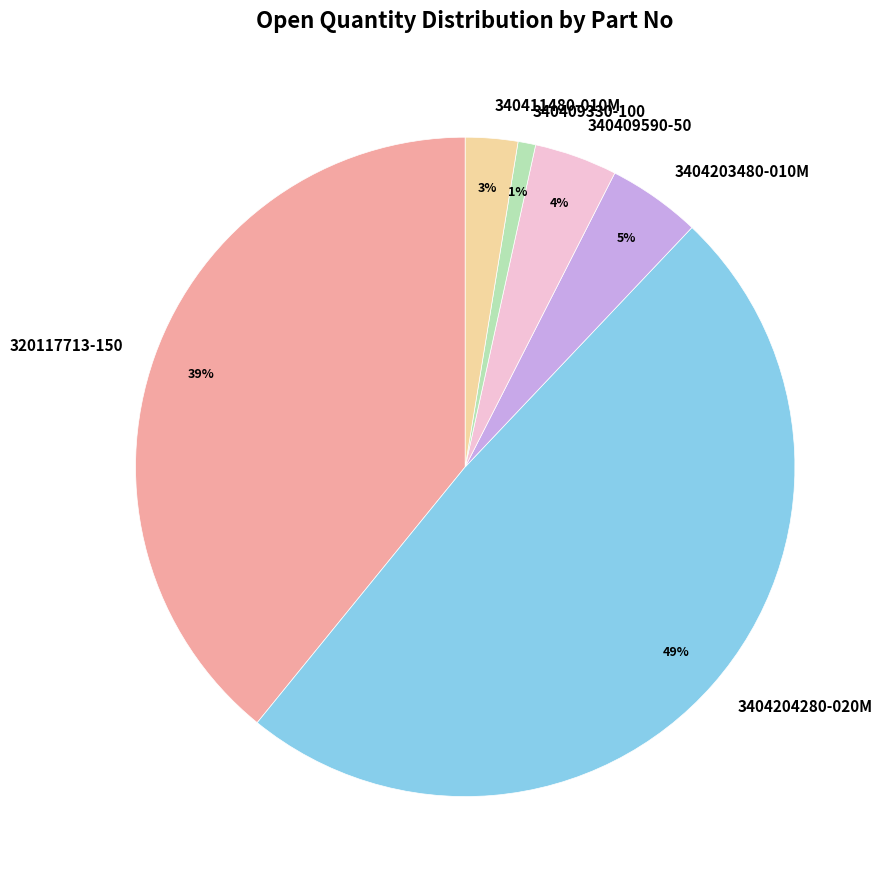

True or false: 320117713-150 accounts for 28% of the total.

False